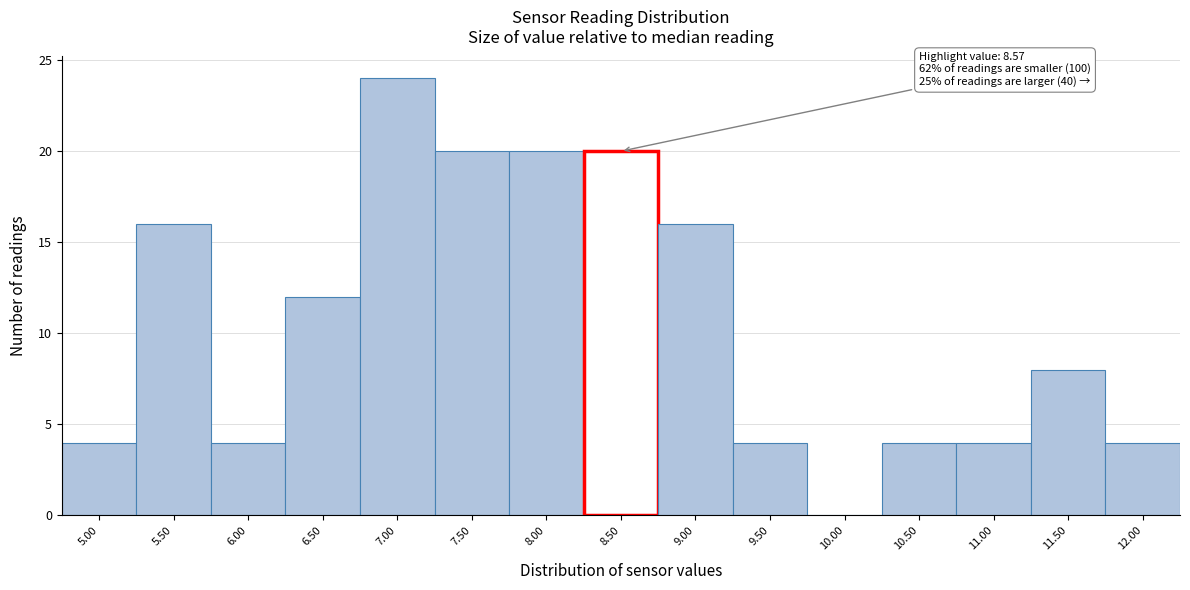

Reading left to right, what are all the values shown in this chart?

5.00=4	5.50=16	6.00=4	6.50=12	7.00=24	7.50=20	8.00=20	8.50=20	9.00=16	9.50=4	10.00=0	10.50=4	11.00=4	11.50=8	12.00=4